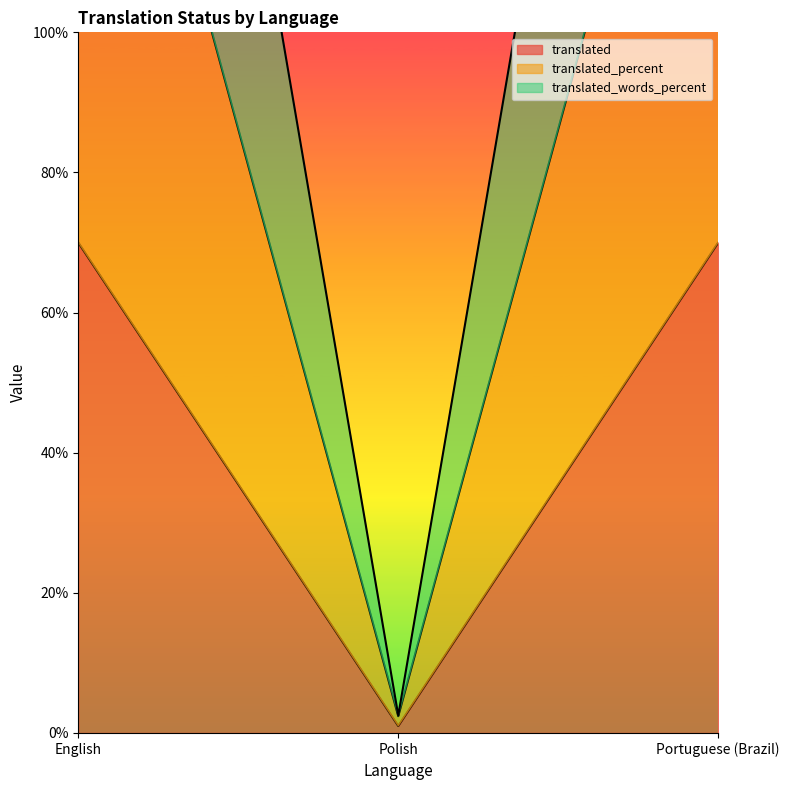

List the labels in order of translated_words_percent value, largest first.

English, Portuguese (Brazil), Polish